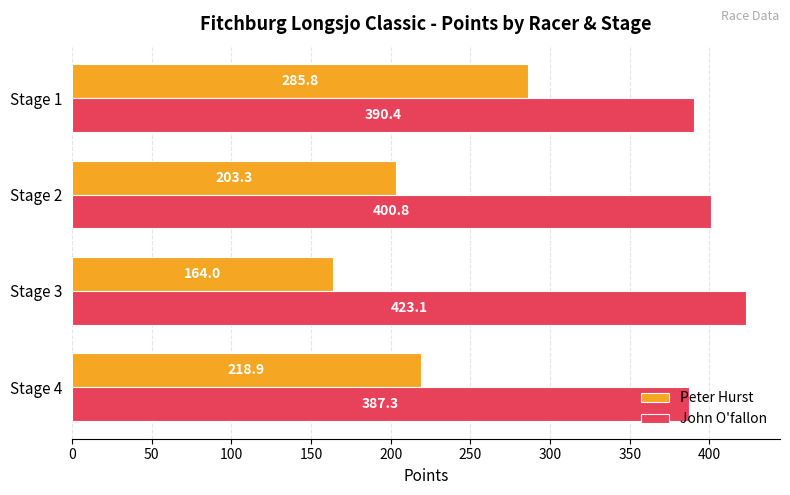

Between Stage 2 and Stage 1, which series saw the biggest shift?

Peter Hurst